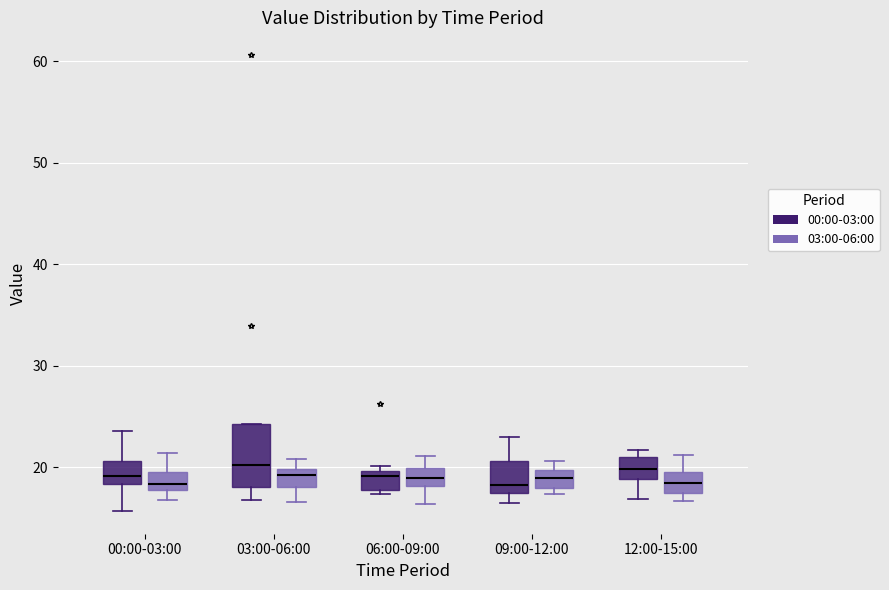

Reading left to right, read every box against the y-axis: the position of its median line, the range the box covers, and the ends of its whiskers. The values are not printed on the chart, so give them approximately, as read against the axis.

00:00-03:00 (00:00-03:00): median 19, box 18 to 21, whiskers 16 to 24
00:00-03:00 (03:00-06:00): median 18 (inside the box), box 18 to 20, whiskers 17 to 21
03:00-06:00 (00:00-03:00): median 20, box 18 to 24, whiskers 17 to 24
03:00-06:00 (03:00-06:00): median 19, box 18 to 20, whiskers 17 to 21
06:00-09:00 (00:00-03:00): median 19, box 18 to 20, whiskers 17 to 20 (just above the box's upper edge)
06:00-09:00 (03:00-06:00): median 19, box 18 to 20, whiskers 16 to 21
09:00-12:00 (00:00-03:00): median 18, box 17 to 21, whiskers 17 (just below the box's lower edge) to 23
09:00-12:00 (03:00-06:00): median 19, box 18 to 20, whiskers 17 to 21
12:00-15:00 (00:00-03:00): median 20, box 19 to 21, whiskers 17 to 22
12:00-15:00 (03:00-06:00): median 18, box 17 to 20, whiskers 17 (just below the box's lower edge) to 21